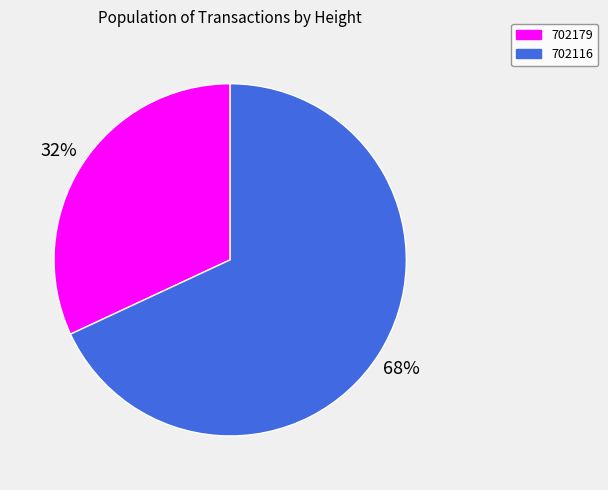

Between 702179 and 702116, which is larger?

702116